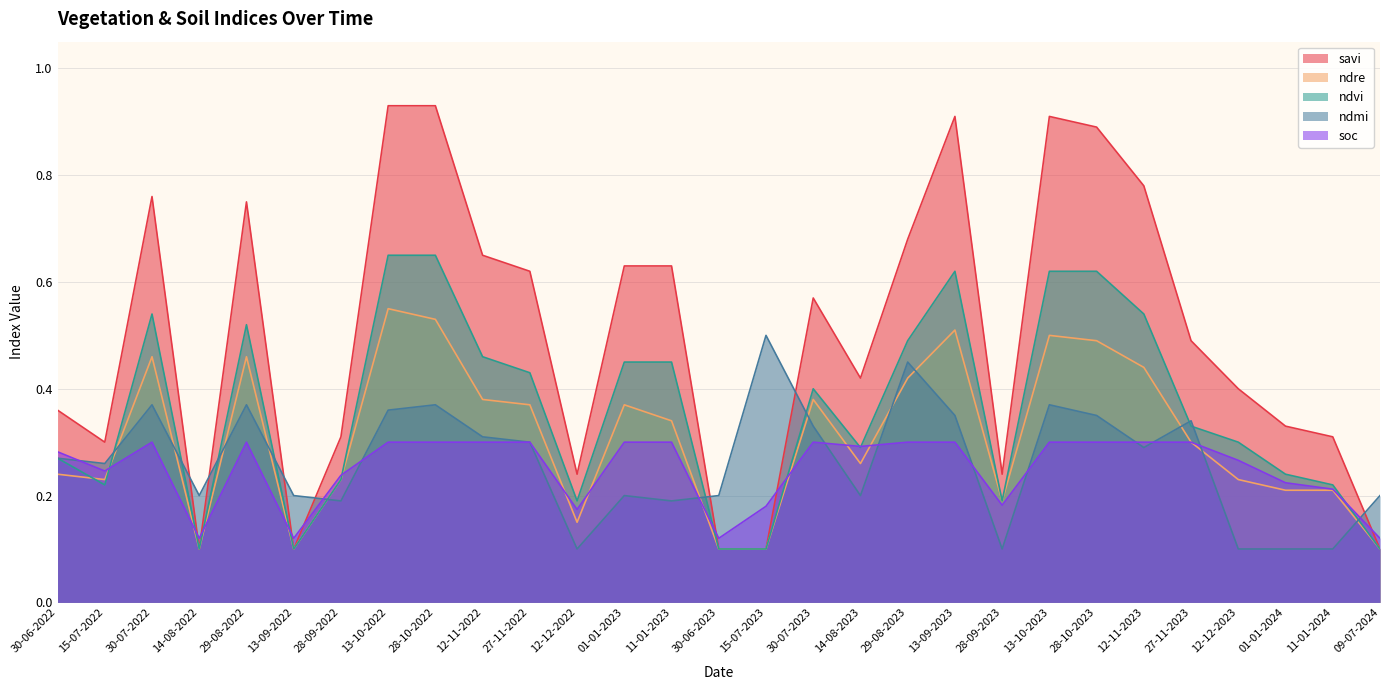

True or false: savi and ndmi intersect in this chart.

True